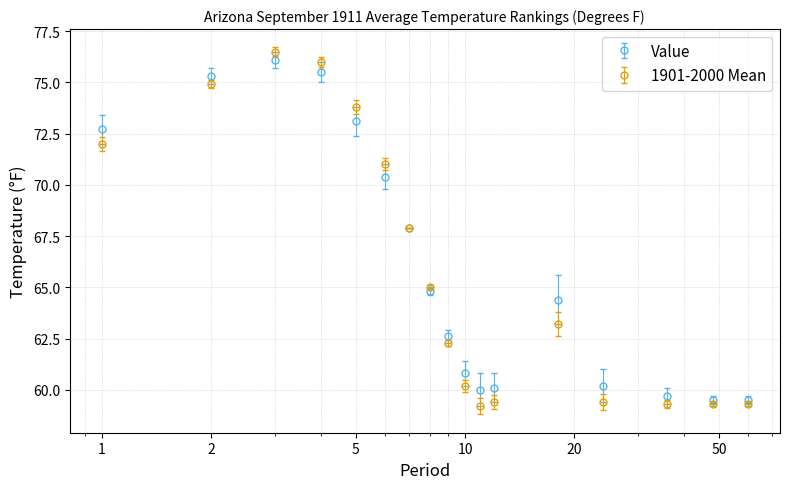

How many interior local peaks does the Value series have?

2